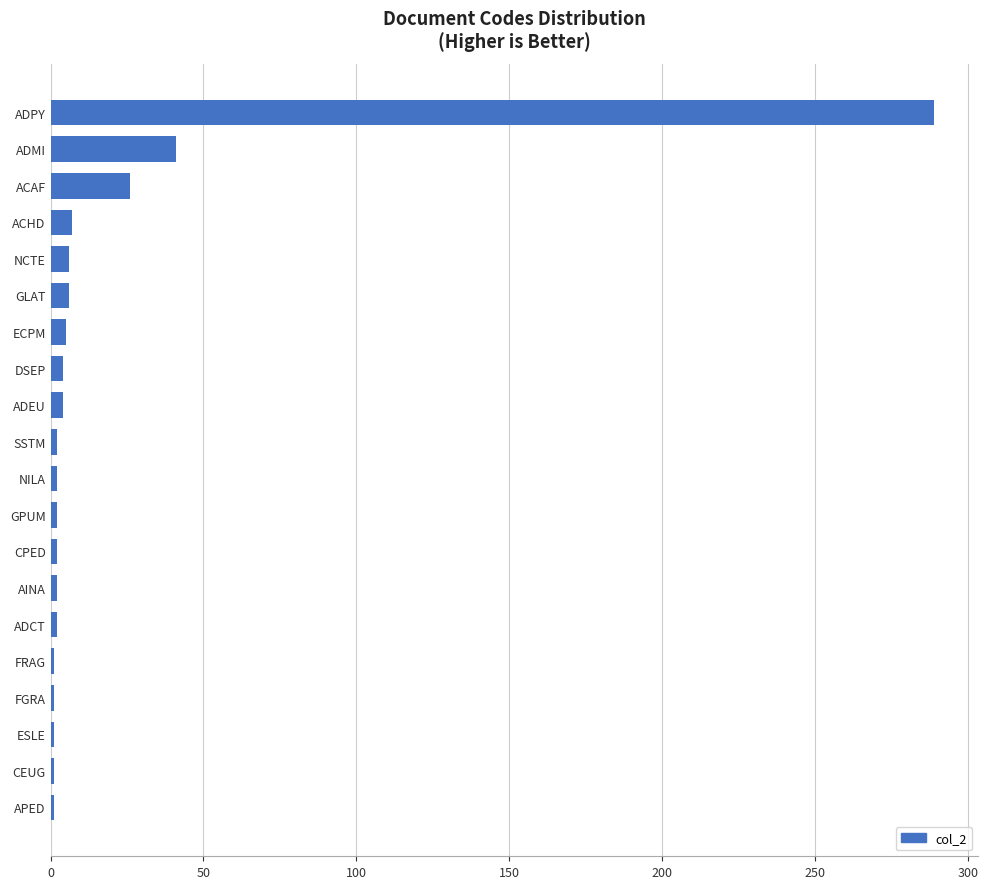

Between APED and ADPY, which is larger?

ADPY